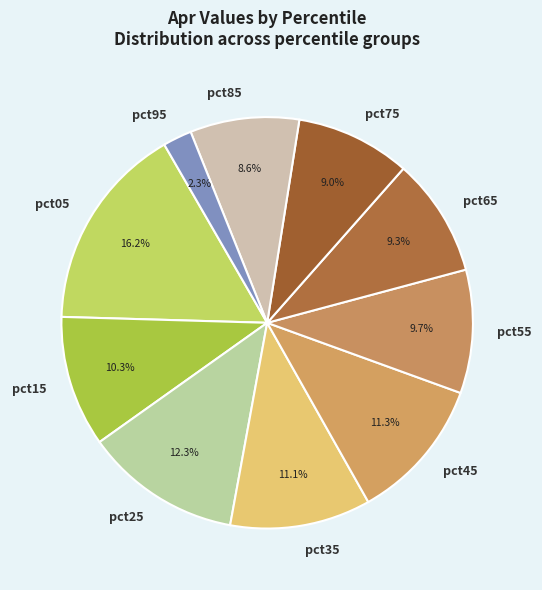

True or false: pct35 accounts for 1% of the total.

False